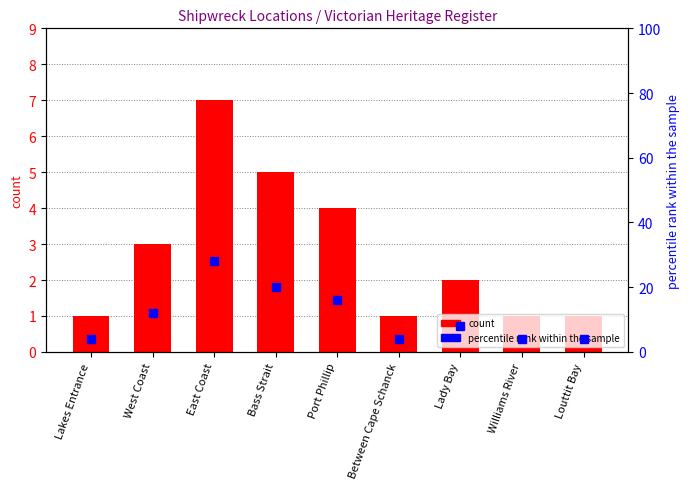

How many groups of bars are there?

9